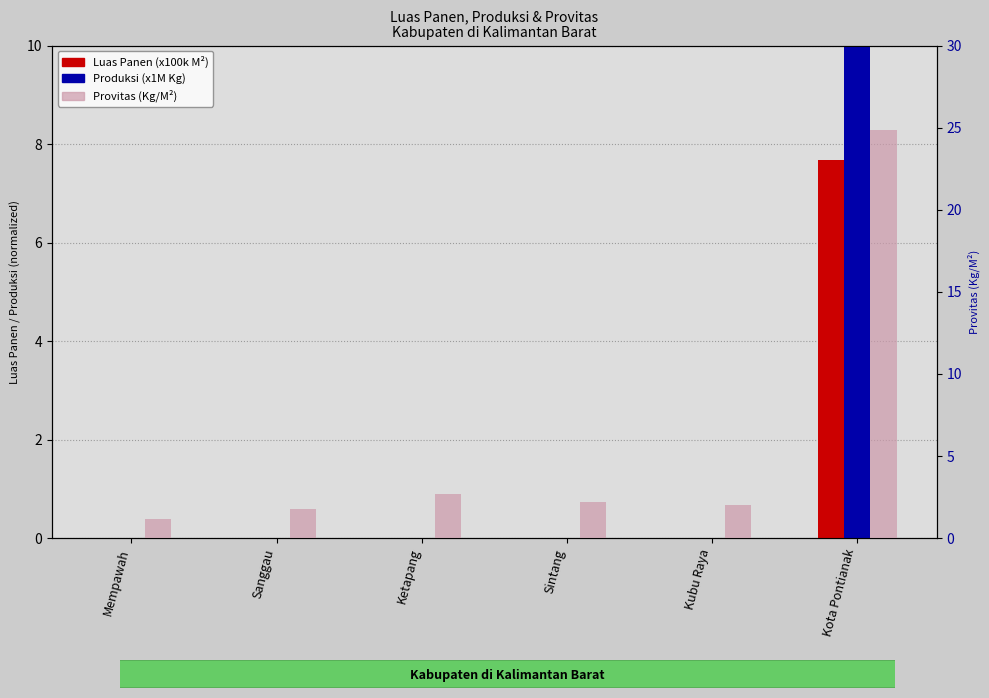

Is it true that Produksi (x1M Kg) equals 0.0 at Kubu Raya?

False